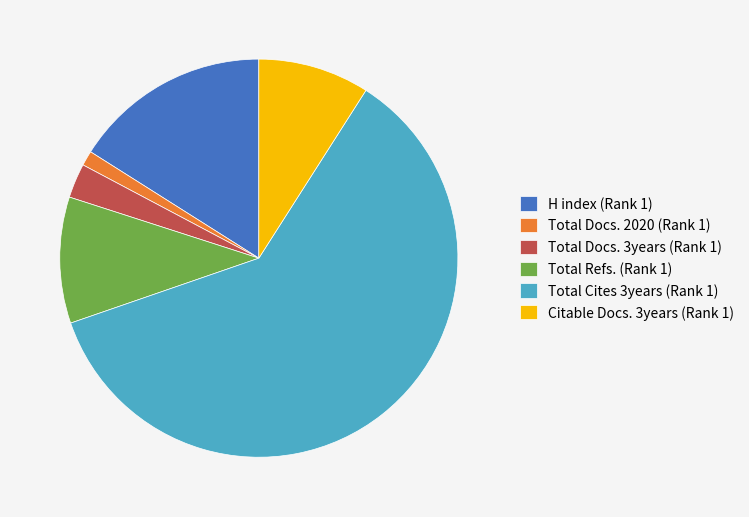

What is the majority slice?

Total Cites 3years (Rank 1)